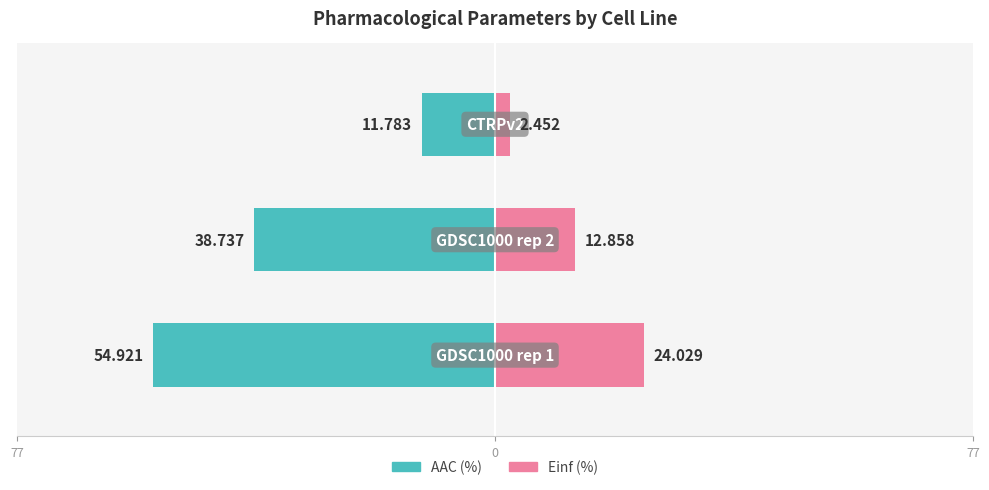

How many values in the AAC (%) series exceed -38?

1